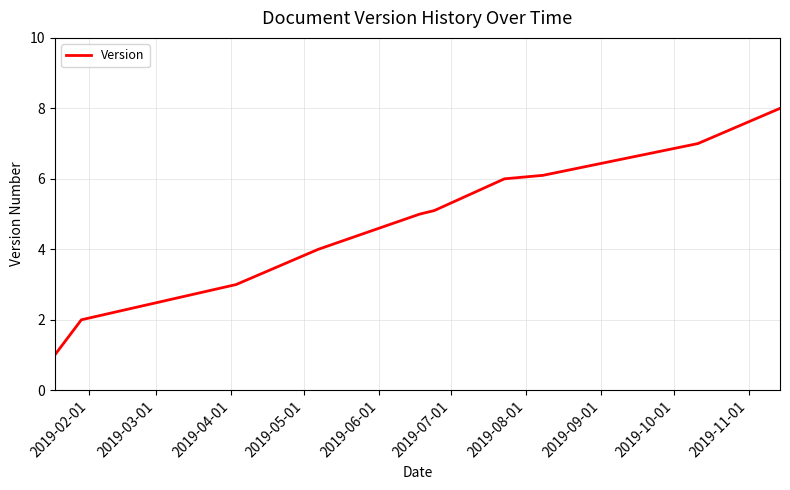

Does the chart have visible grid lines?

Yes